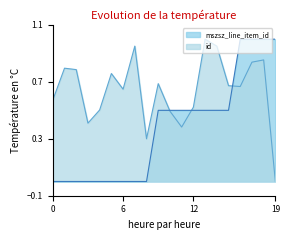

Reading left to right, transcribe all the data shown in this chart.

id: 0.6	0.8	0.8	0.4	0.5	0.8	0.6	1.0	0.3	0.7	0.5	0.4	0.5	1.0	1.0	0.7	0.7	0.8	0.9	0.0
mszsz_line_item_id: 0.0	0.0	0.0	0.0	0.0	0.0	0.0	0.0	0.0	0.5	0.5	0.5	0.5	0.5	0.5	0.5	1.0	1.0	1.0	1.0